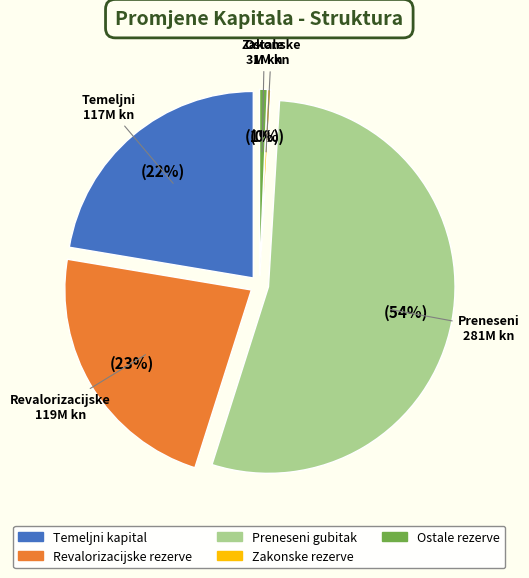

Does any single category account for the majority?

Yes